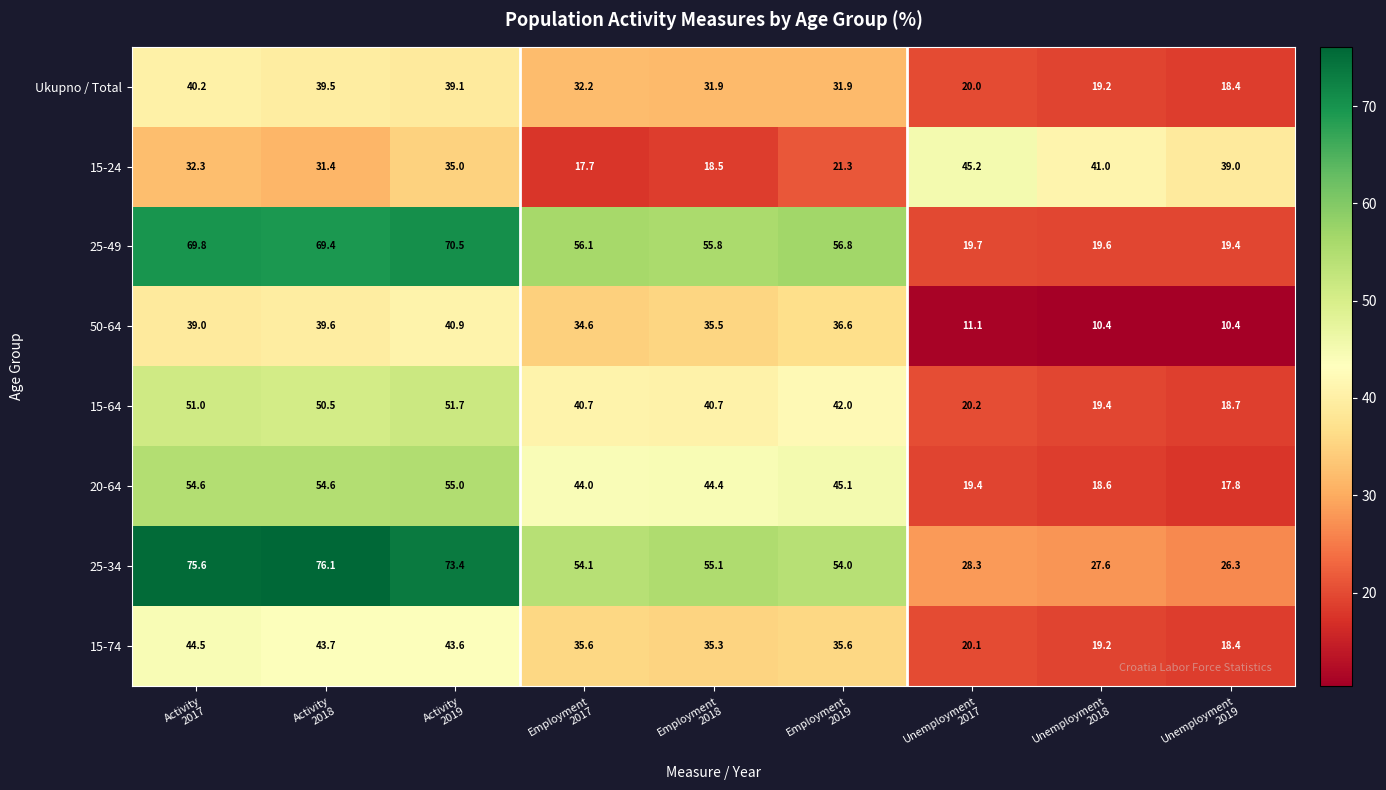

Rank the series at Employment
2018 from lowest to highest value.

15-24, Ukupno / Total, 15-74, 50-64, 15-64, 20-64, 25-34, 25-49